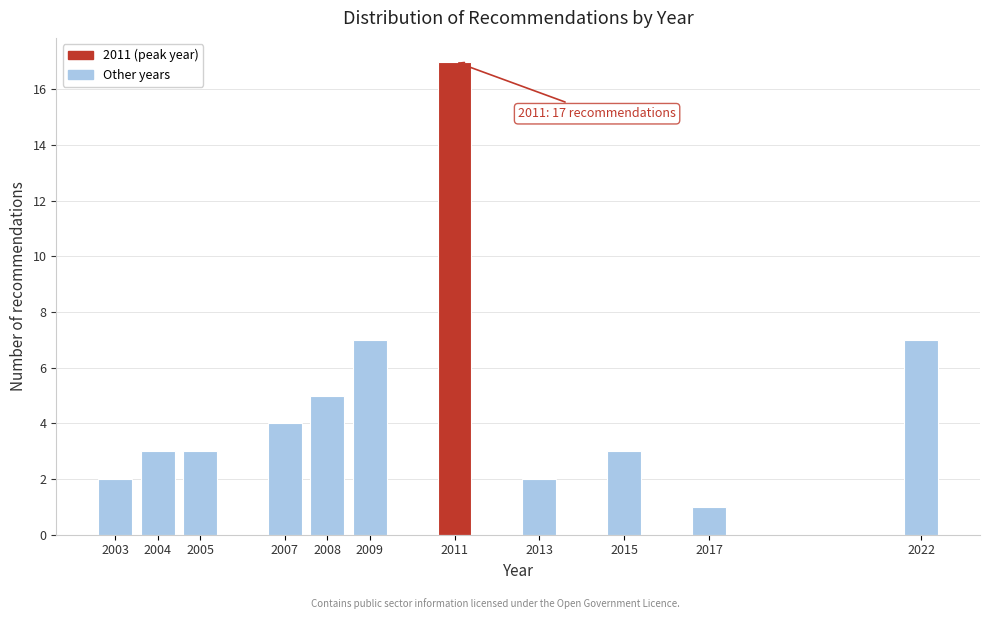

Reading right to left, extract all data points from this chart.

2022=7	2017=1	2015=3	2013=2	2011=17	2009=7	2008=5	2007=4	2005=3	2004=3	2003=2